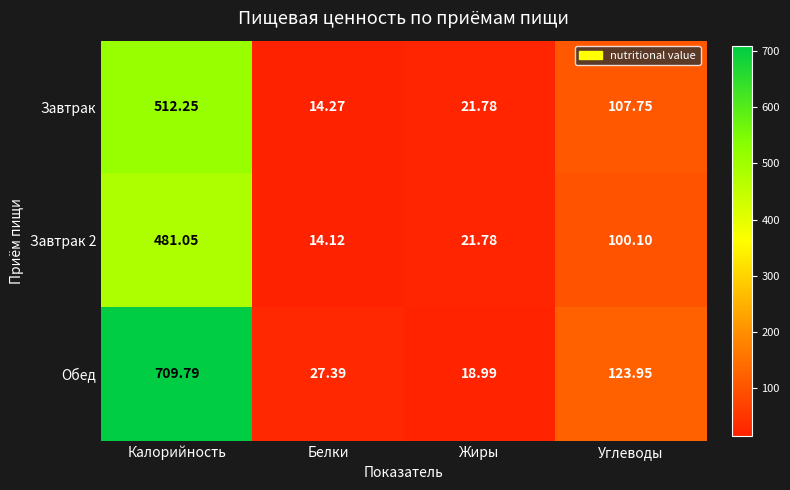

At which category is the sum across all series the highest?

Калорийность